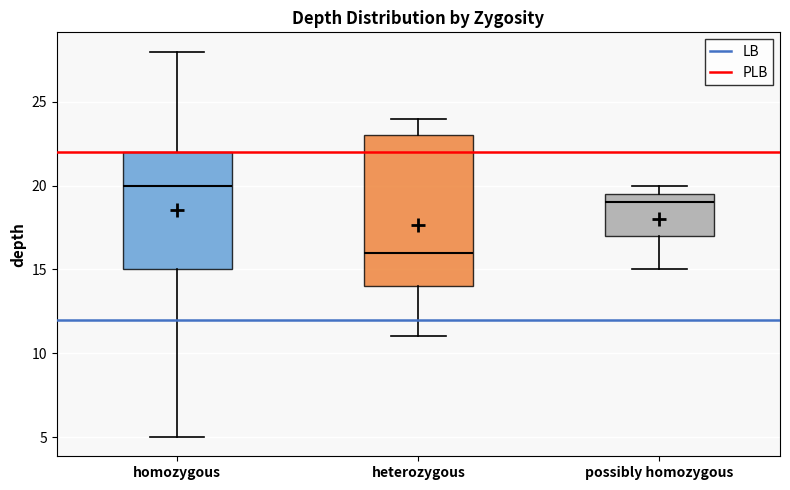

Reading left to right, transcribe this box plot: for each box, give where its median line is, the range the box spans, and where its two whiskers end, as read against the y-axis. The values are not printed on the chart, so give them approximately, as read against the axis.

homozygous: median 20.0, box 15.0 to 22.0, whiskers 5.0 to 28.0
heterozygous: median 16.0, box 14.0 to 23.0, whiskers 11.0 to 24.0
possibly homozygous: median 19.0, box 17.0 to 19.5, whiskers 15.0 to 20.0